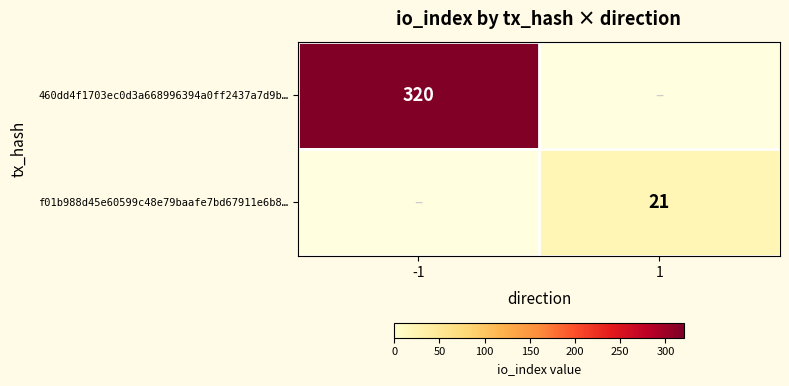

The f01b988d45e60599c48e79baafe7bd67911e6b8… series shows 21 at 1. True or false?

True